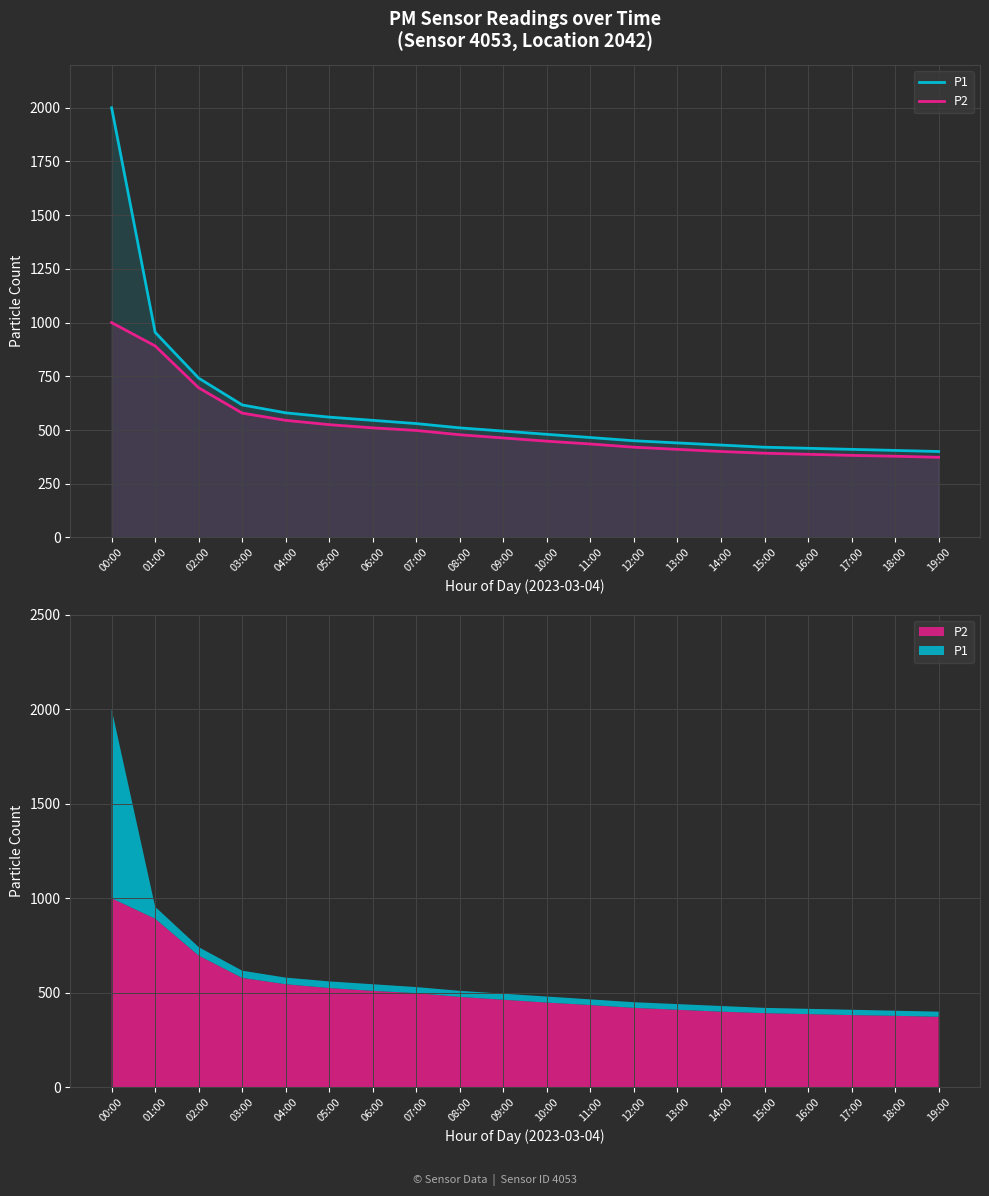

Reading left to right, extract all data points from this chart.

P1: 1999.9	954.7	741.4	616.7	580.0	560.0	545.0	530.0	510.0	495.0	480.0	465.0	450.0	440.0	430.0	420.0	415.0	410.0	405.0	400.0
P2: 999.9	891.5	696.6	578.7	545.0	525.0	510.0	498.0	478.0	463.0	448.0	435.0	420.0	410.0	400.0	392.0	387.0	382.0	378.0	373.0